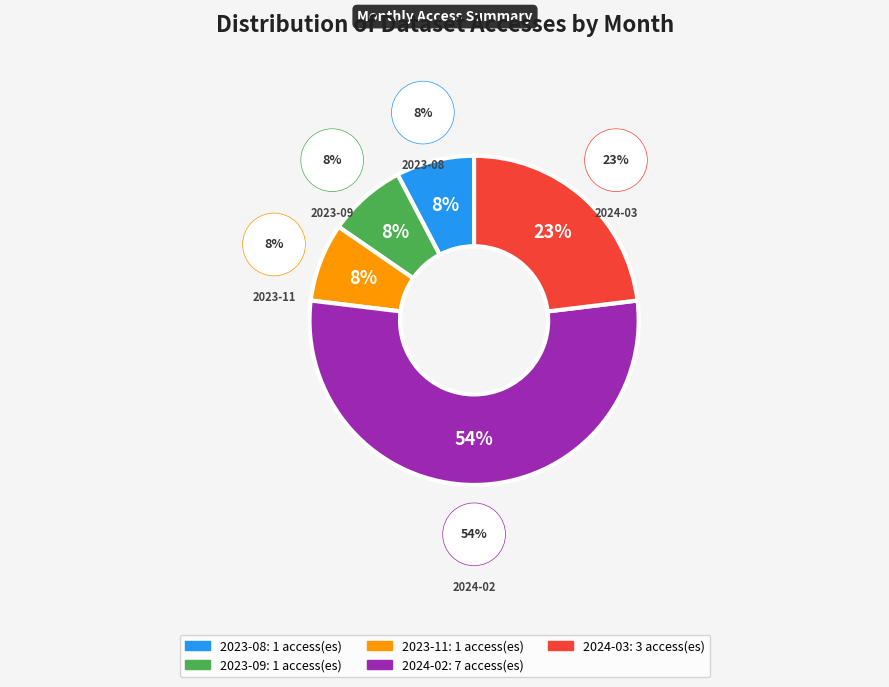

What is the change in value from 2023-11 to 2024-02?

+6